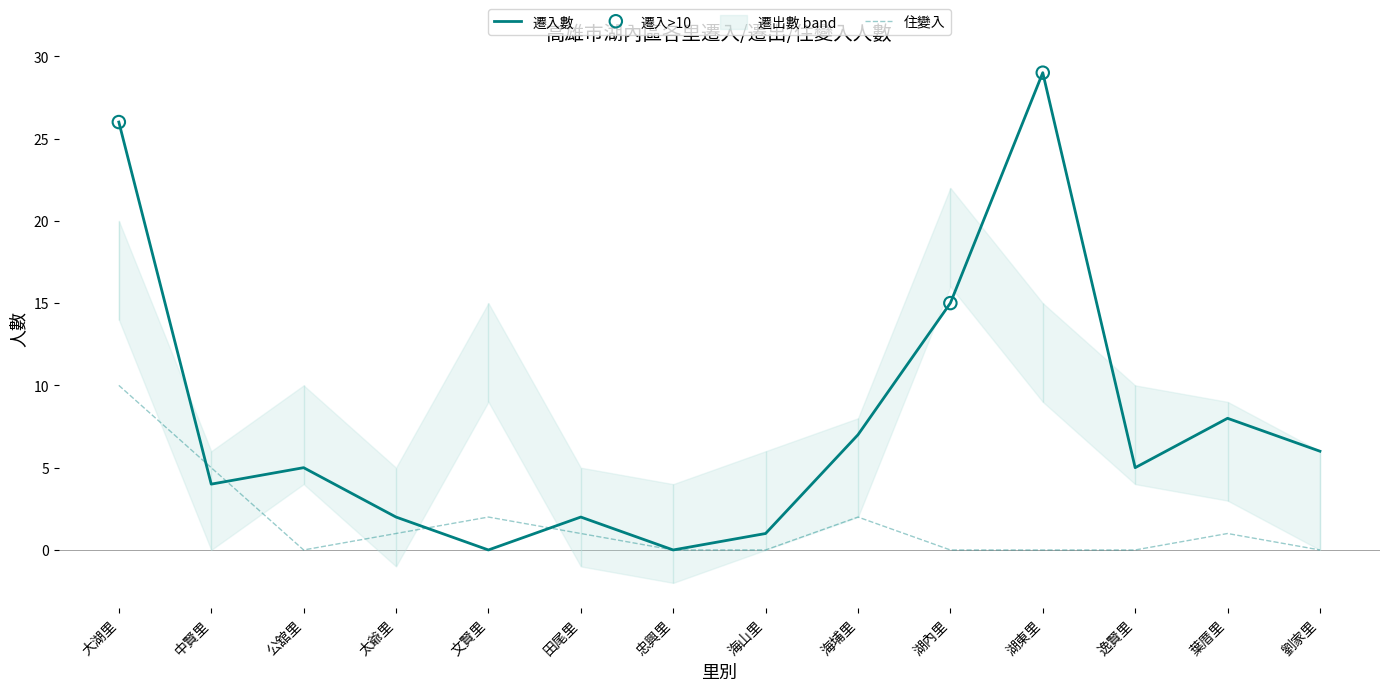

At how many categories does at least one series exceed 23?

2